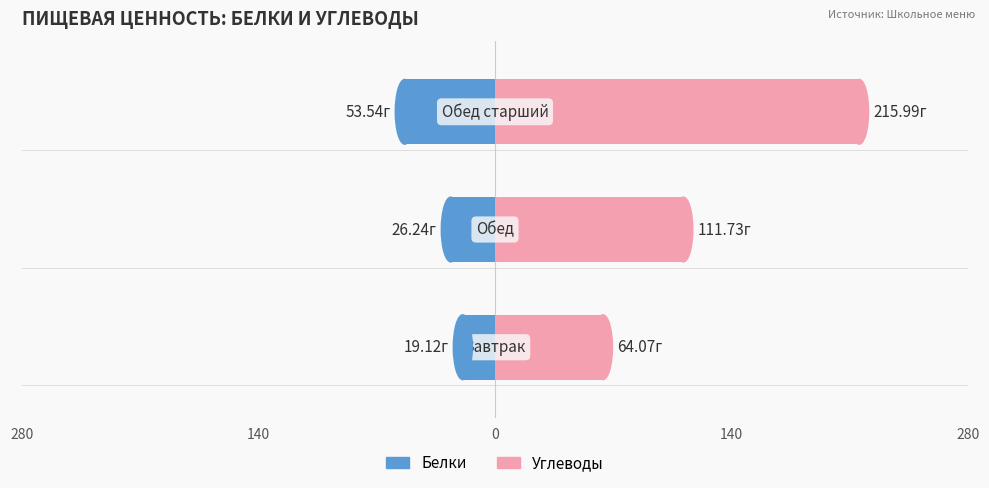

How many groups of bars are there?

3